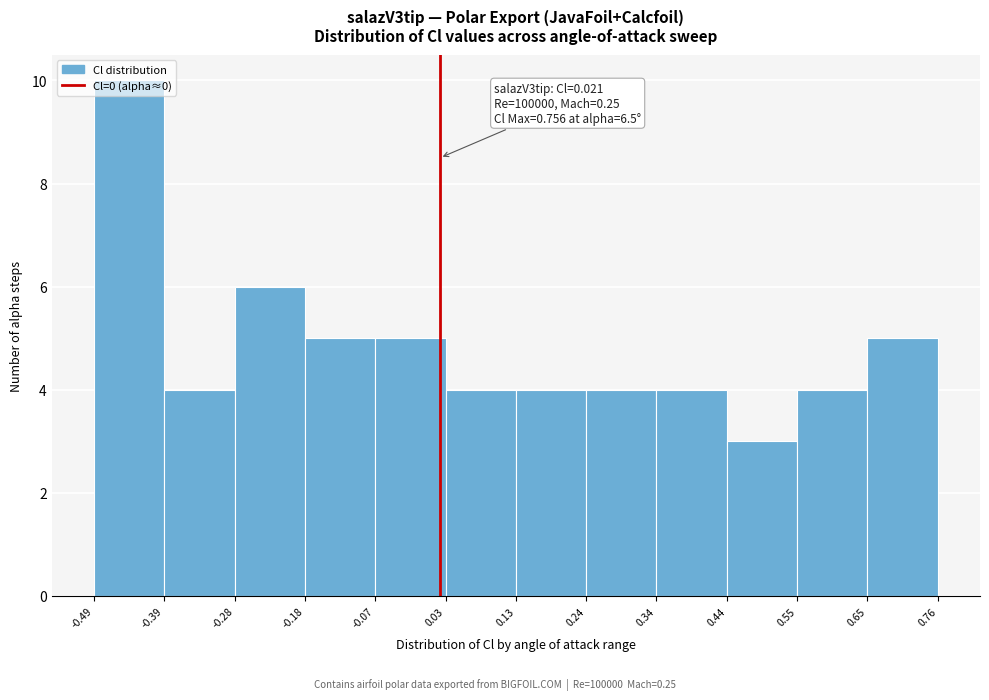

Which range on the x-axis has the tallest bar?

-0.49 to -0.39